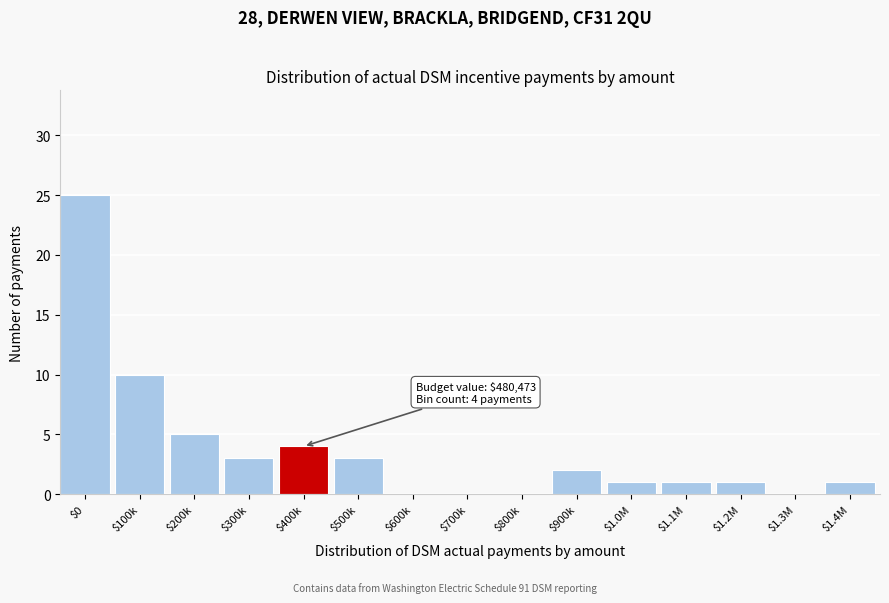

Which category has the highest value across all series?

$0